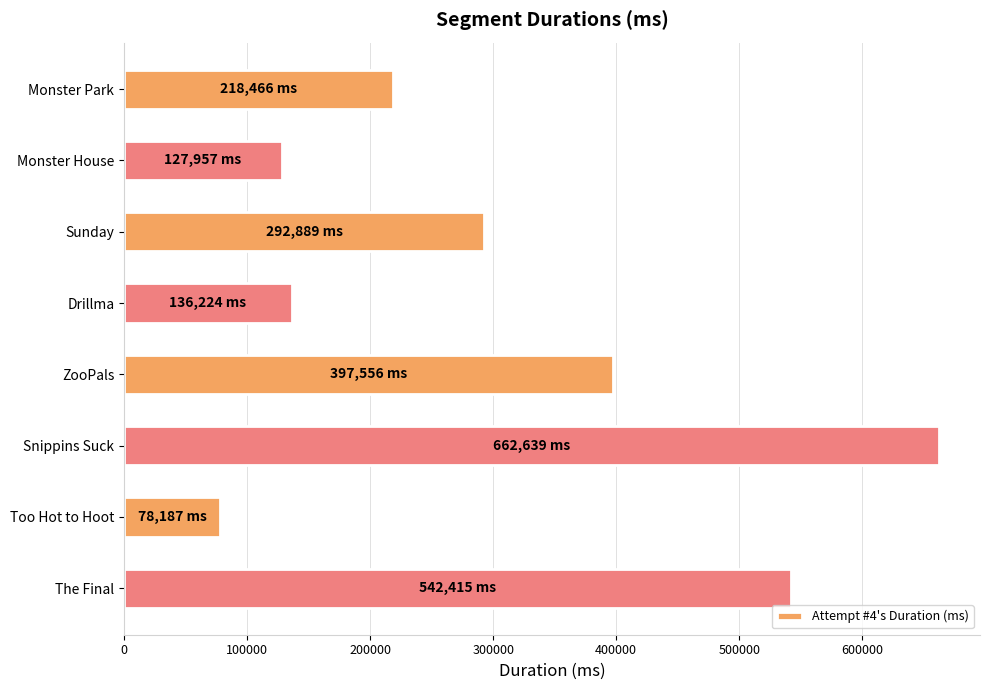

What is the difference between the maximum and minimum values?

584452